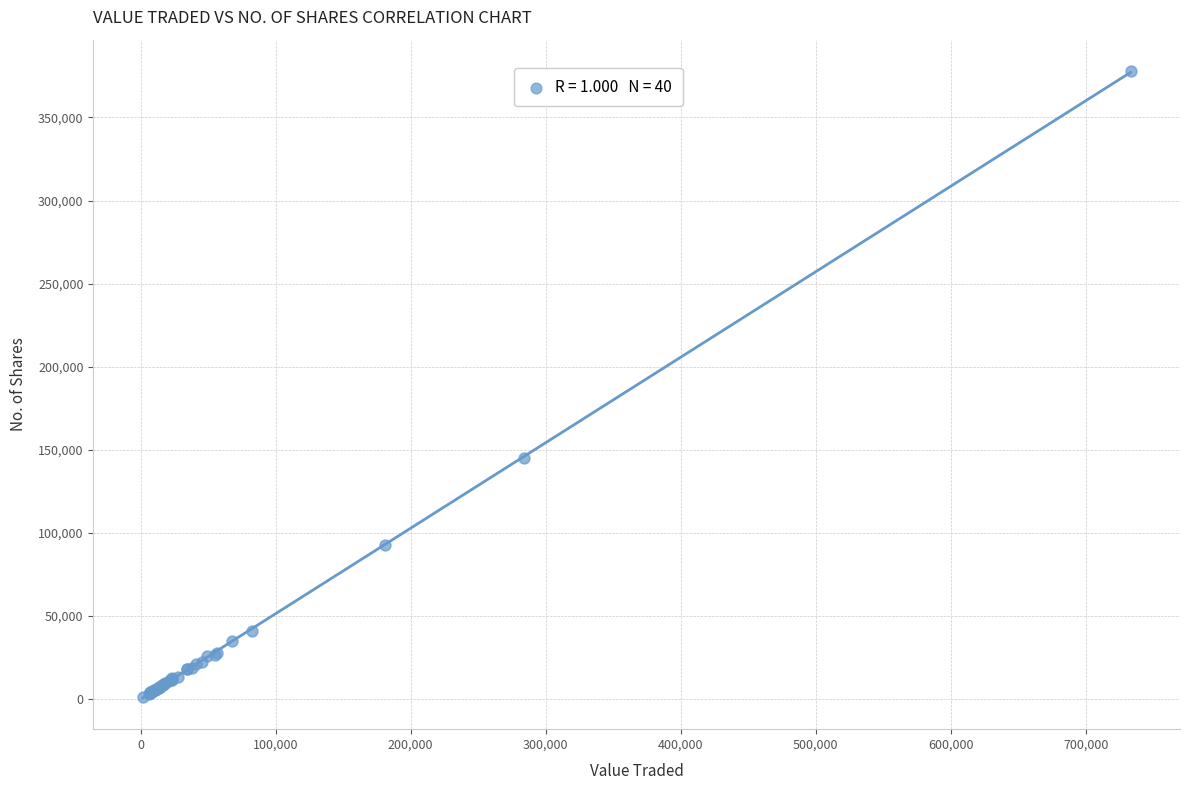

What Y value in the scatter plot is closest to 189384?

144976